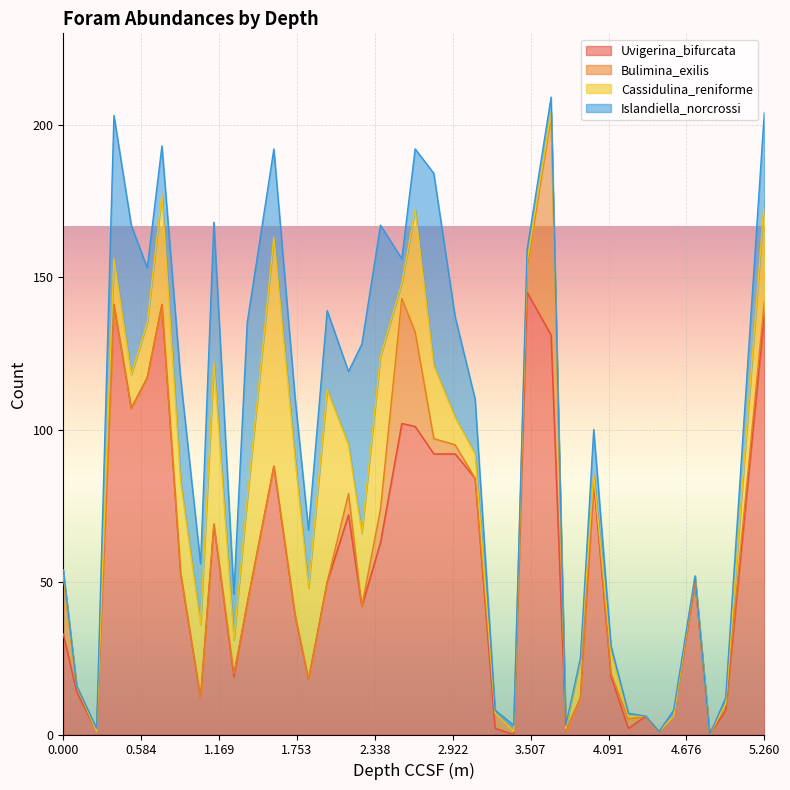

True or false: Islandiella_norcrossi has a value of 29.0 at 12.

True